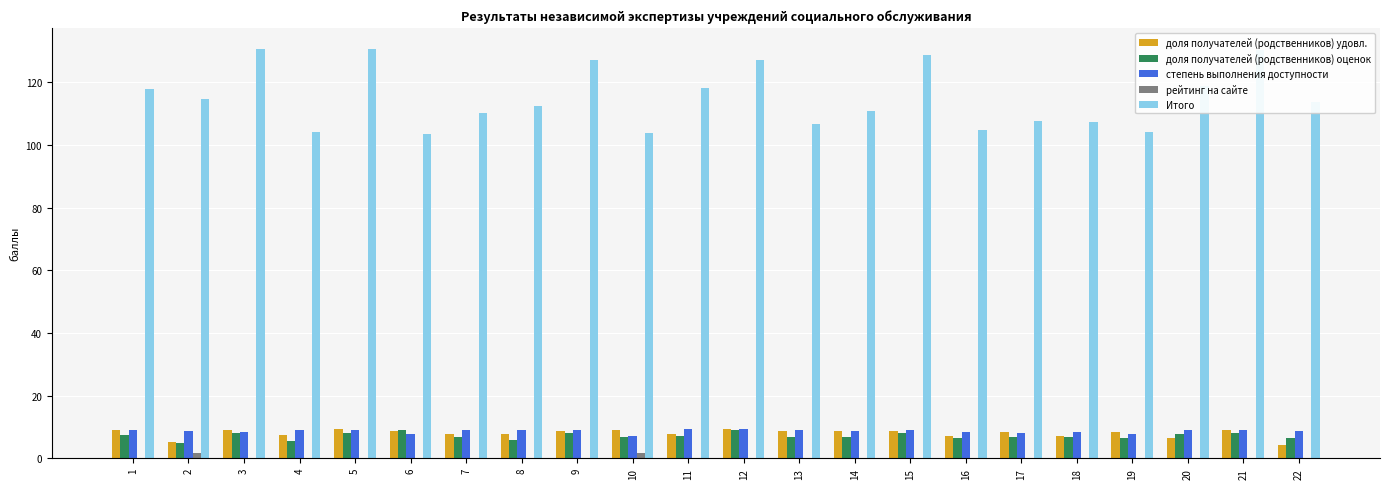

What is the approximate value of доля получателей (родственников) оценок at 17?

6.9